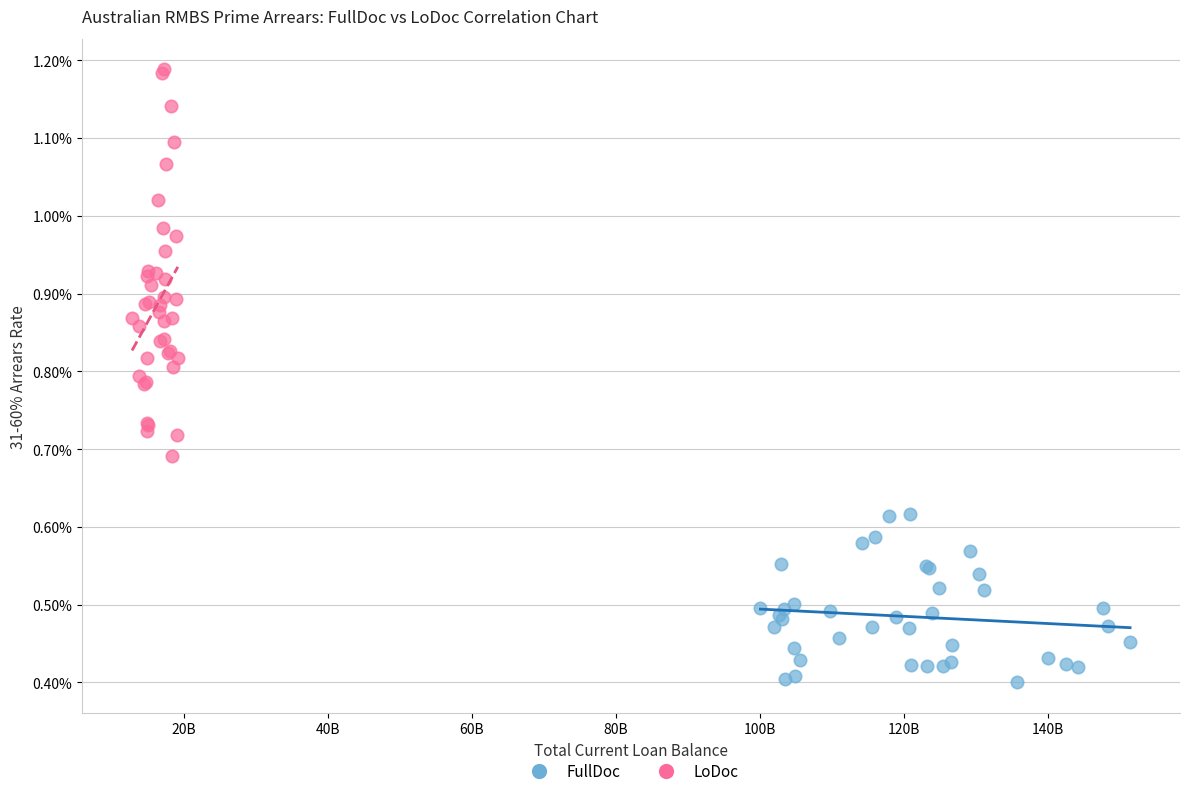

Which series has the widest spread of Y values?

LoDoc